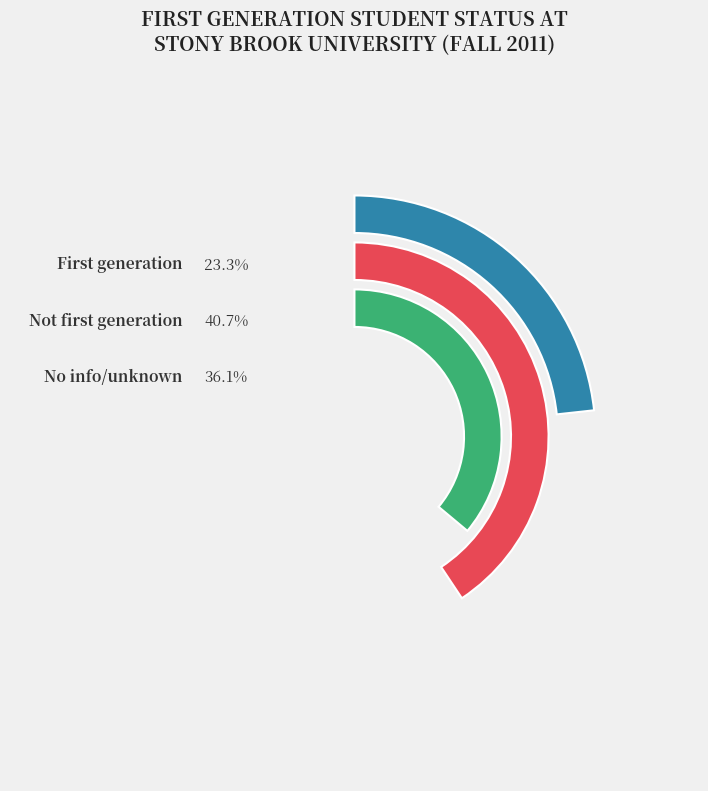

Does any single category account for the majority?

No